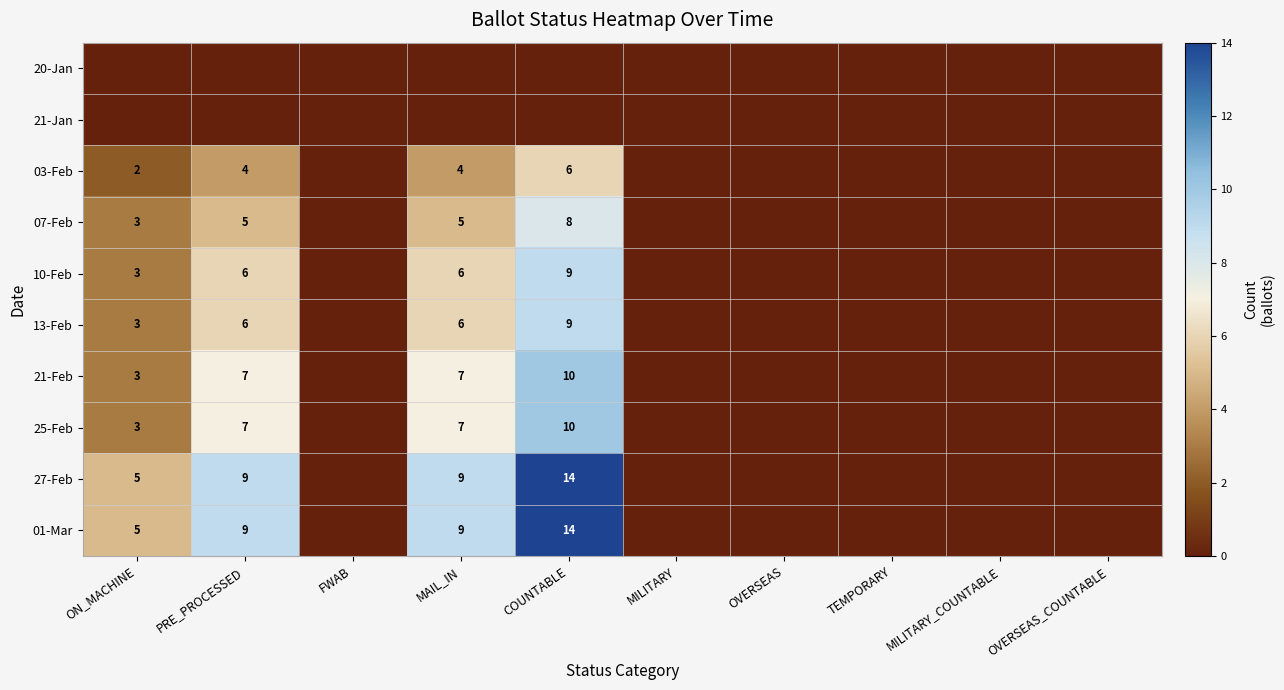

The 27-Feb series shows 3 at PRE_PROCESSED. True or false?

False